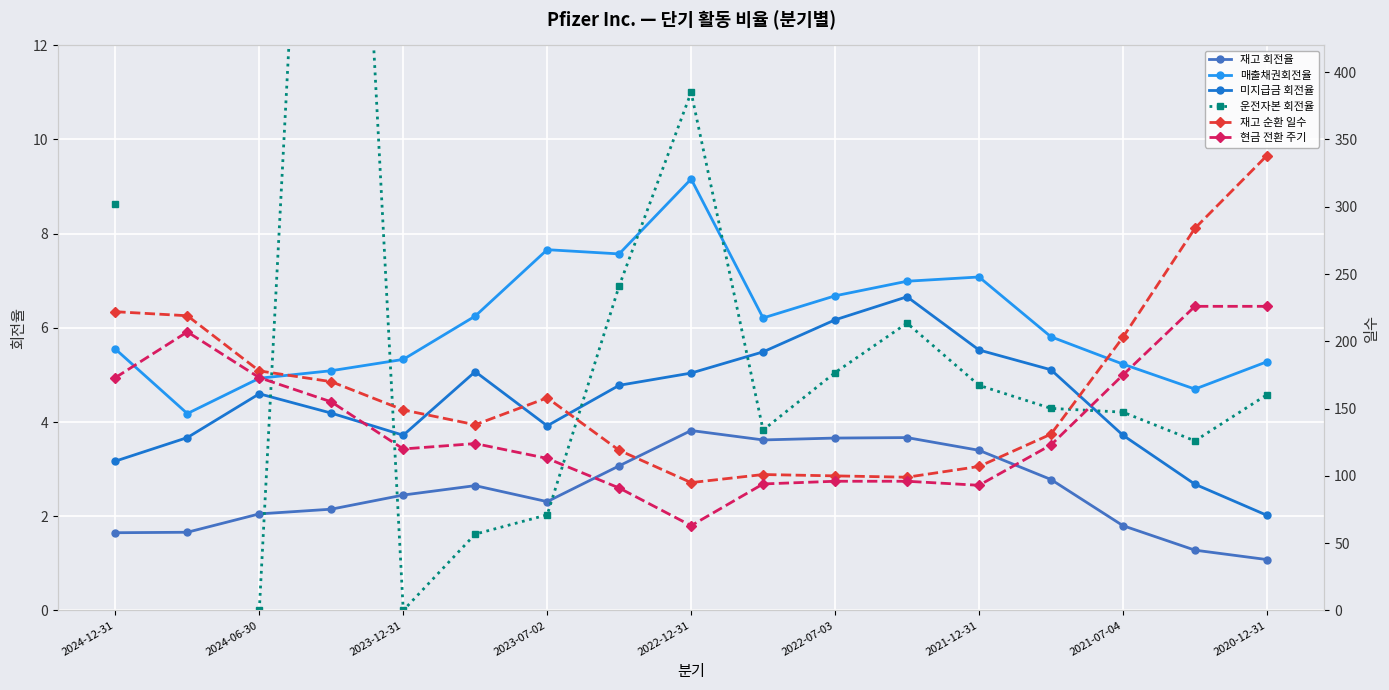

What is the approximate value of 재고 회전율 at 2020-12-31?

1.1